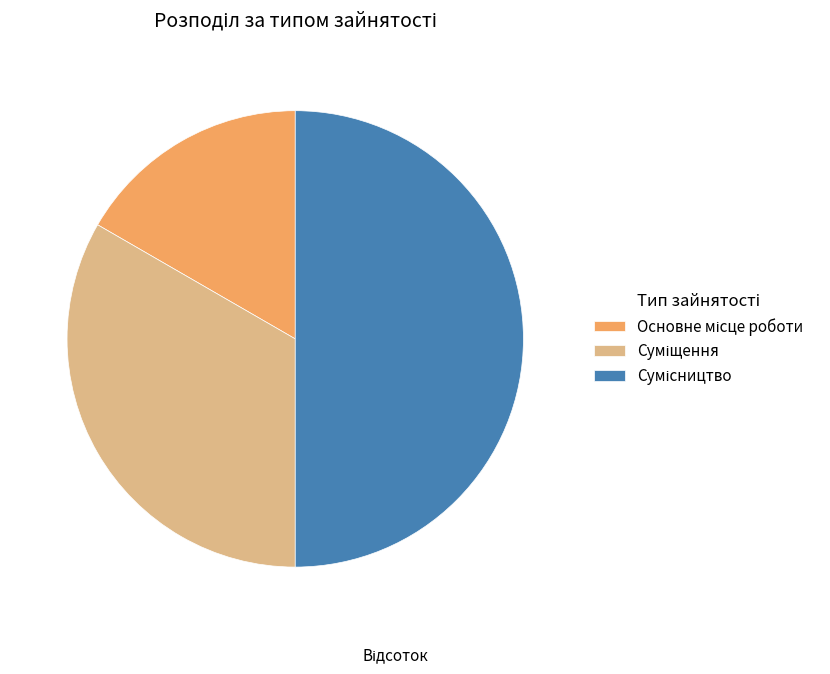

Is there any slice that represents more than half of the pie?

No